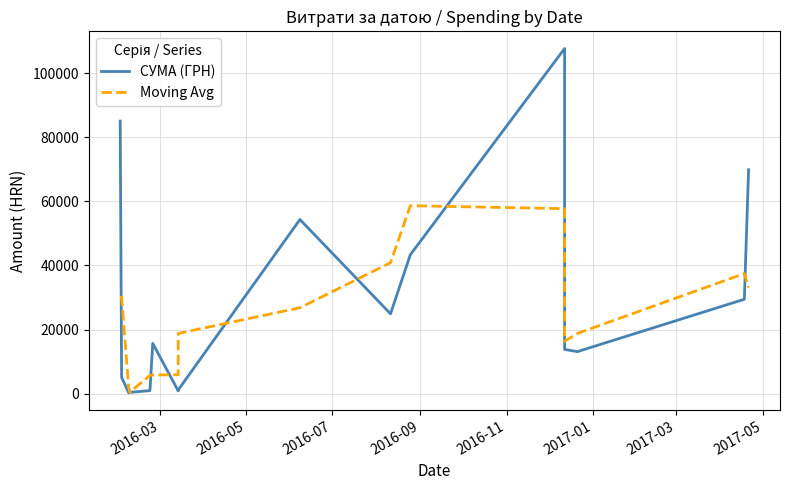

How many intersections are there between СУМА (ГРН) and Moving Avg?

8